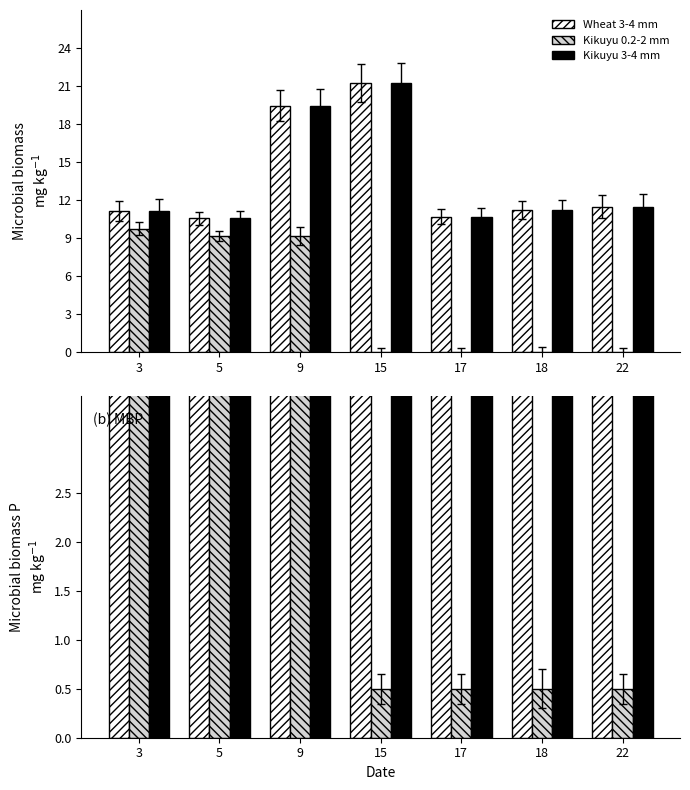

Are the bars horizontal?

No